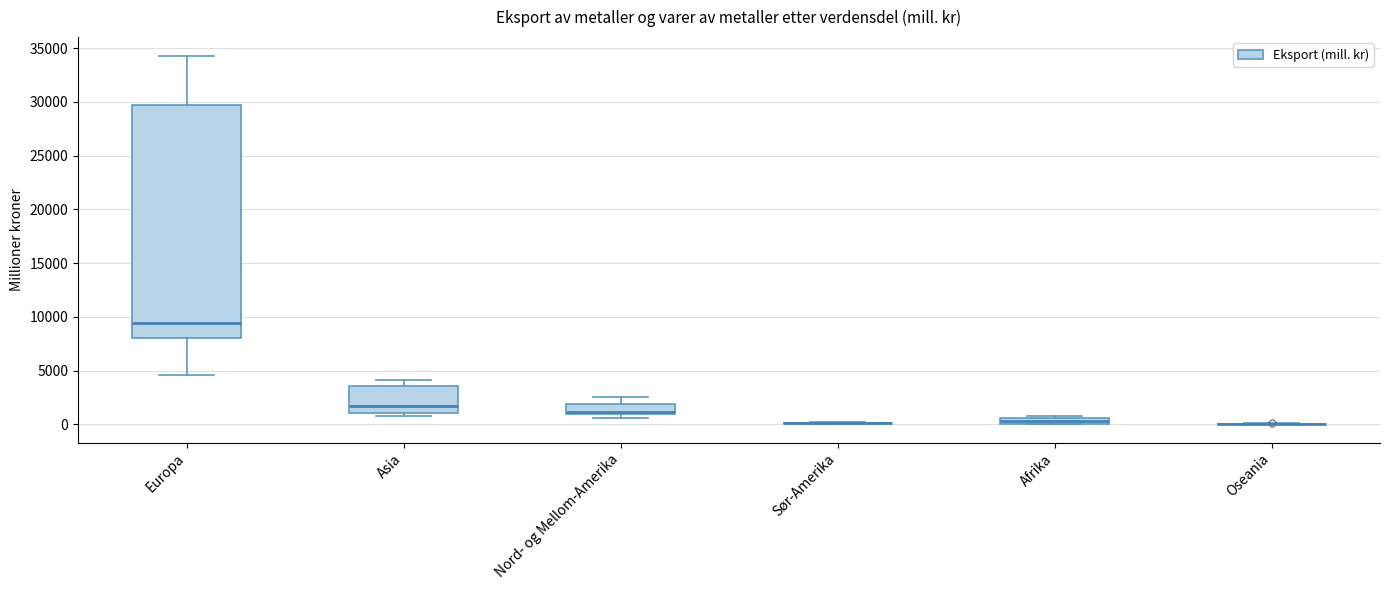

Which box is the tallest, from its lower edge to its upper edge?

Europa